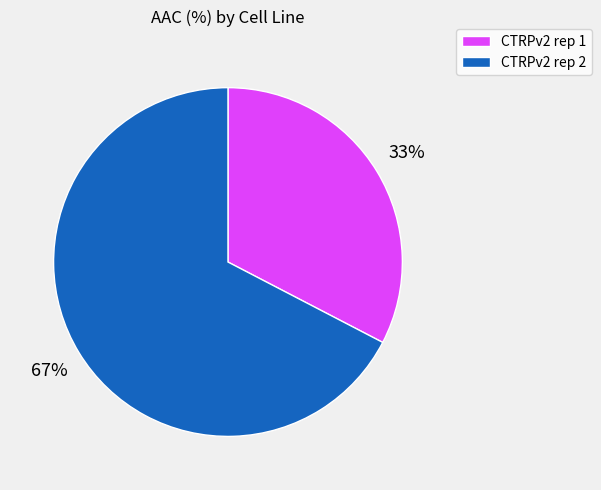

To the nearest percent, what portion does CTRPv2 rep 1 represent?

33%